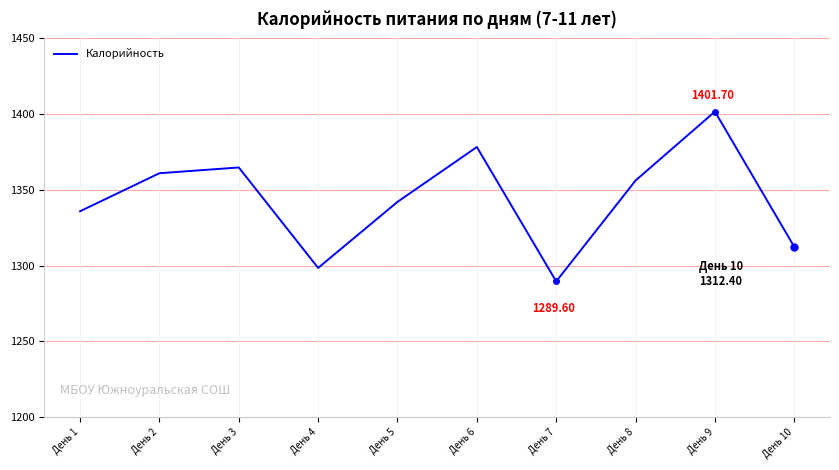

Which has a higher value, День 3 or День 10?

День 3